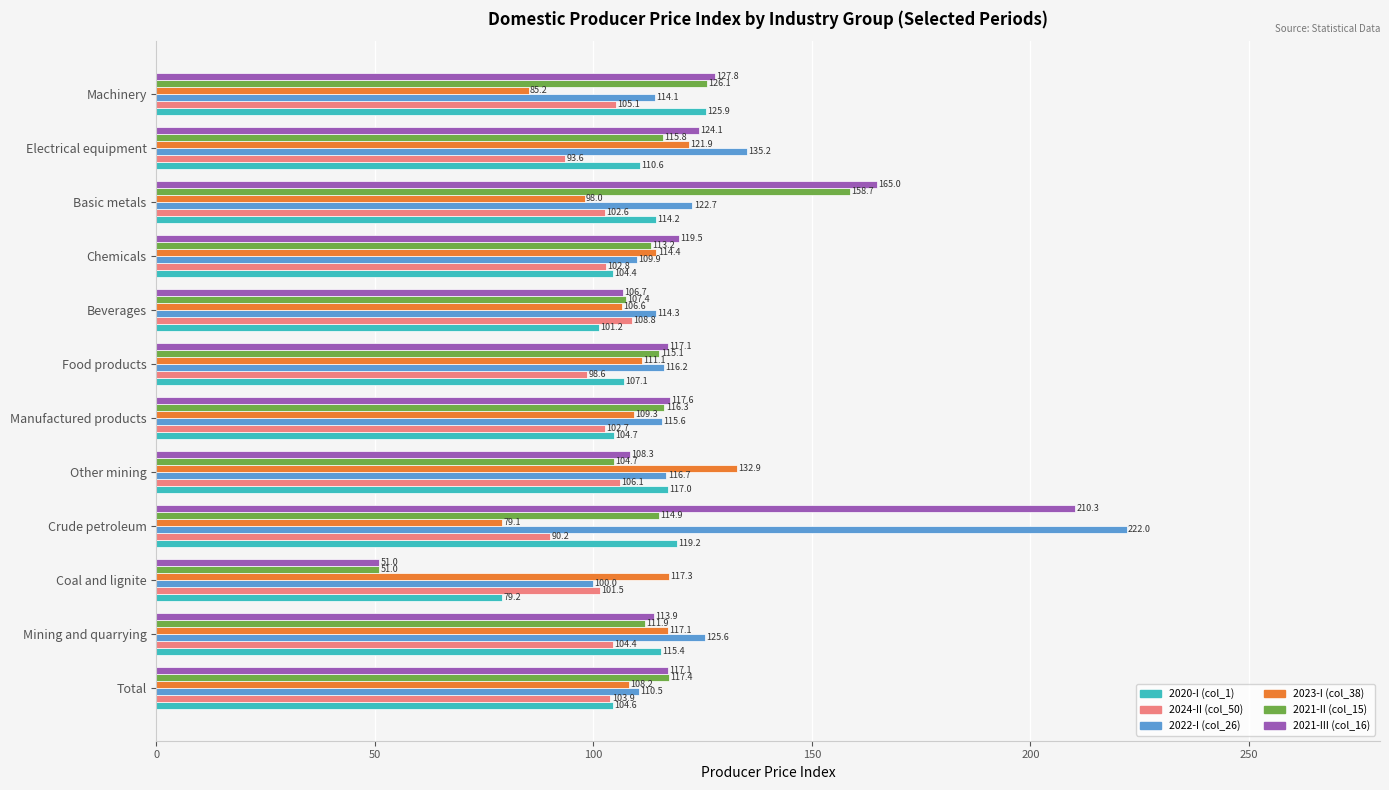

Where is 2020-I (col_1) nearest to the value 102?

Beverages